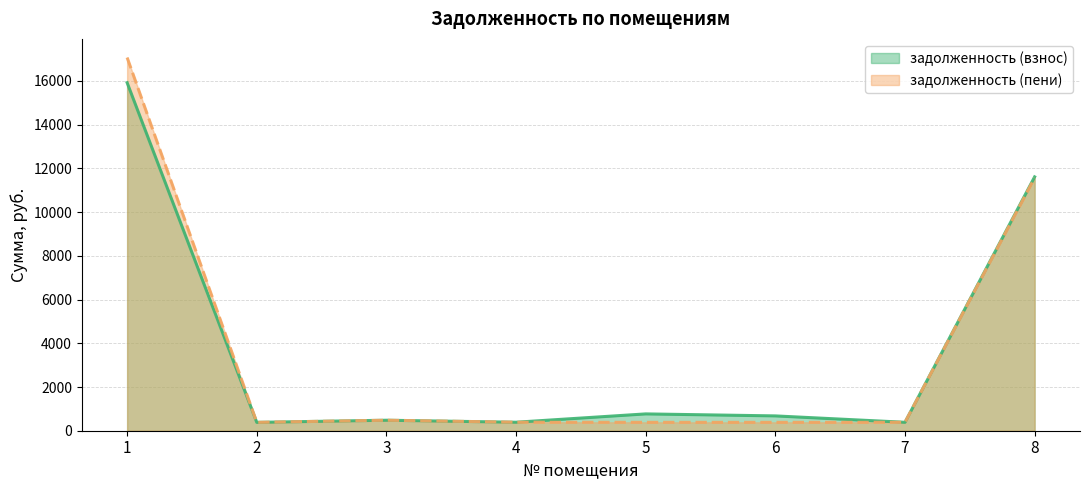

Count the number of categories in the chart.

8